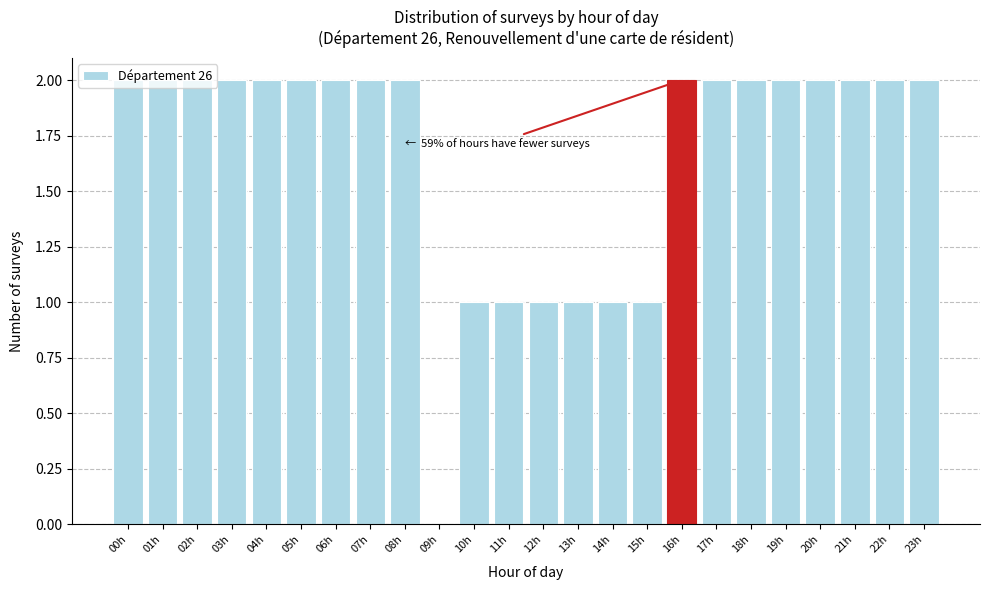

The value at 08h is 1. True or false?

False